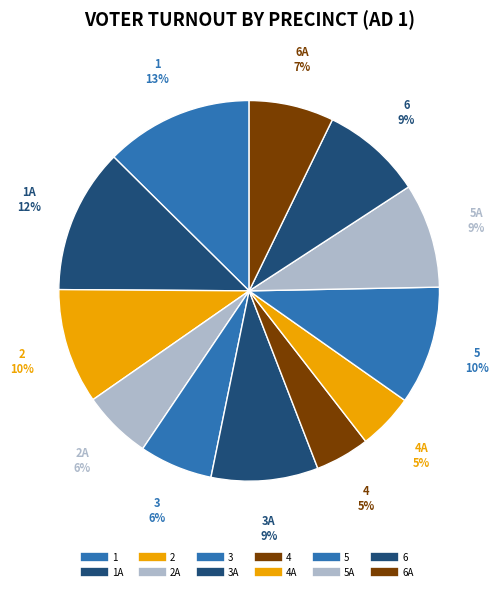

Is there a majority slice in this chart?

No